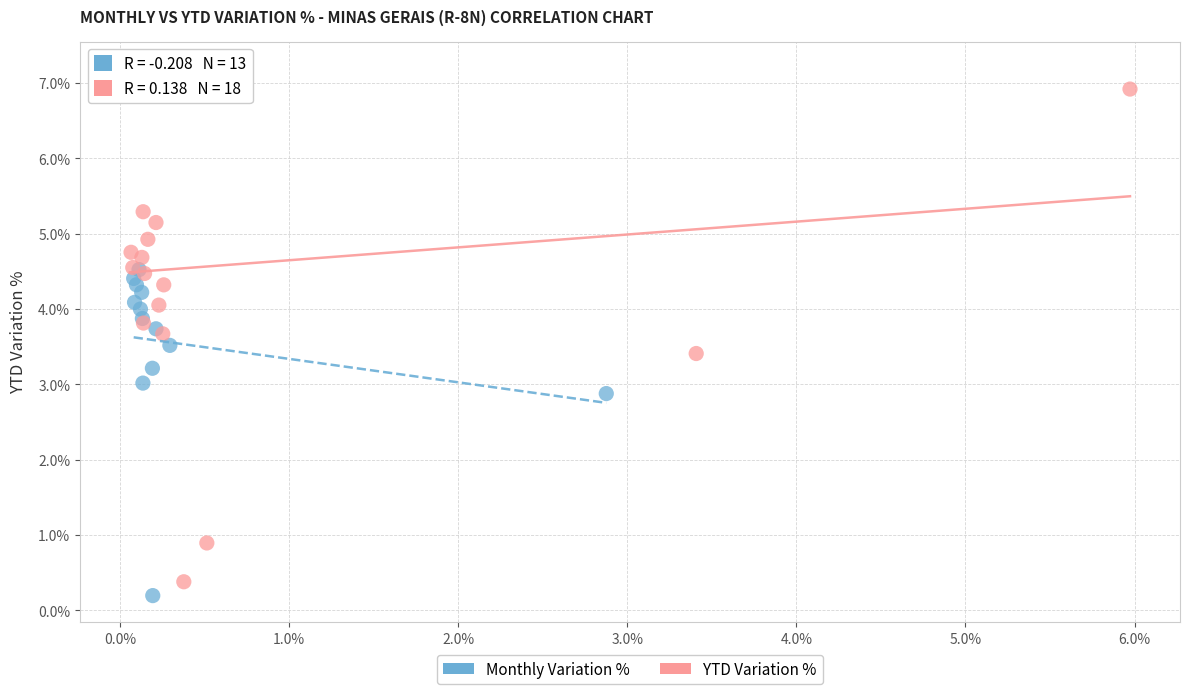

Which series contains the highest Y value?

YTD Variation %